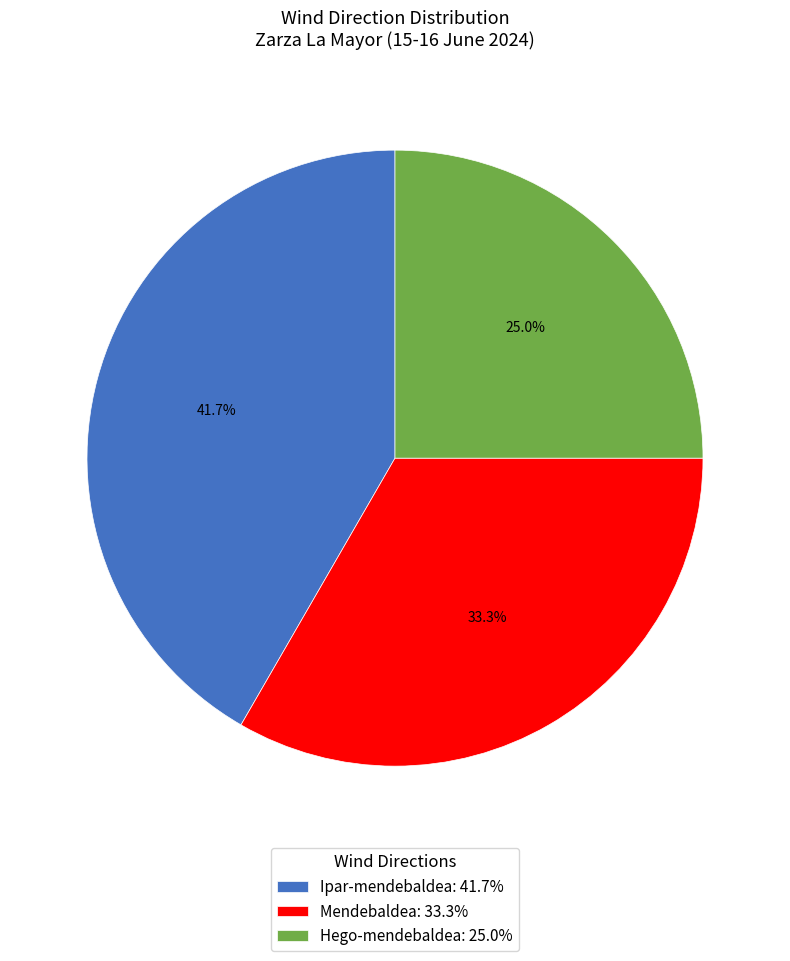

Between Ipar-mendebaldea: 41.7% and Mendebaldea: 33.3%, which is larger?

Ipar-mendebaldea: 41.7%